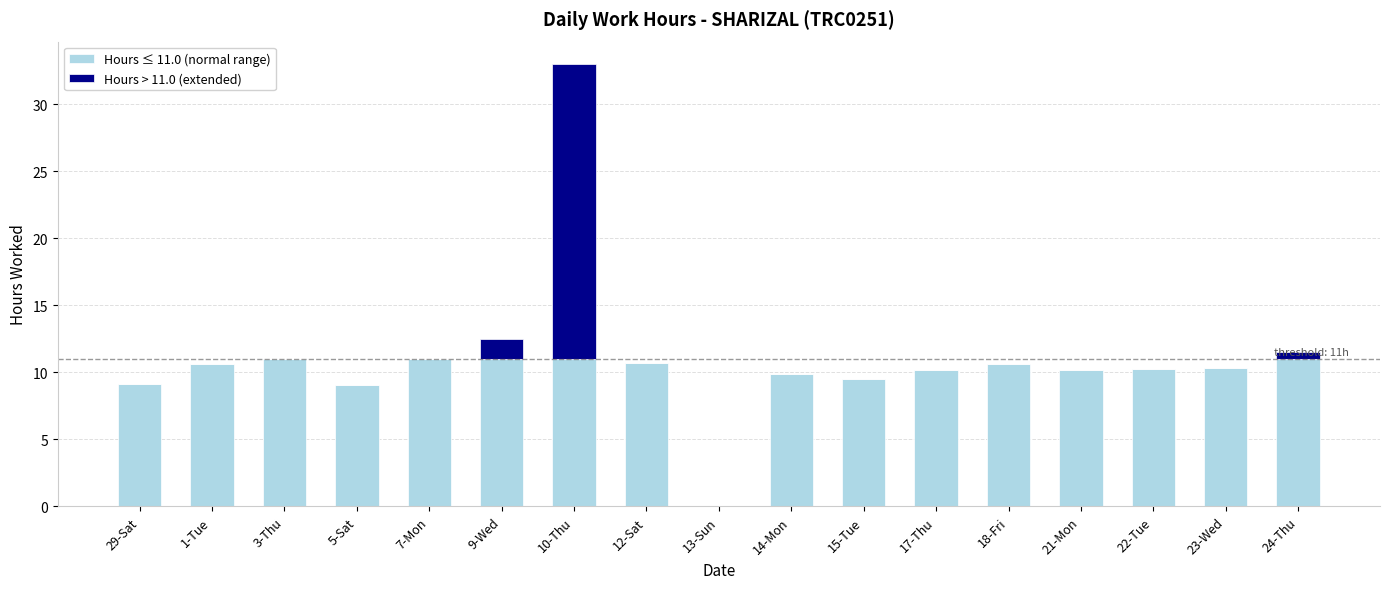

What is the total value across all series at 1-Tue?

10.6